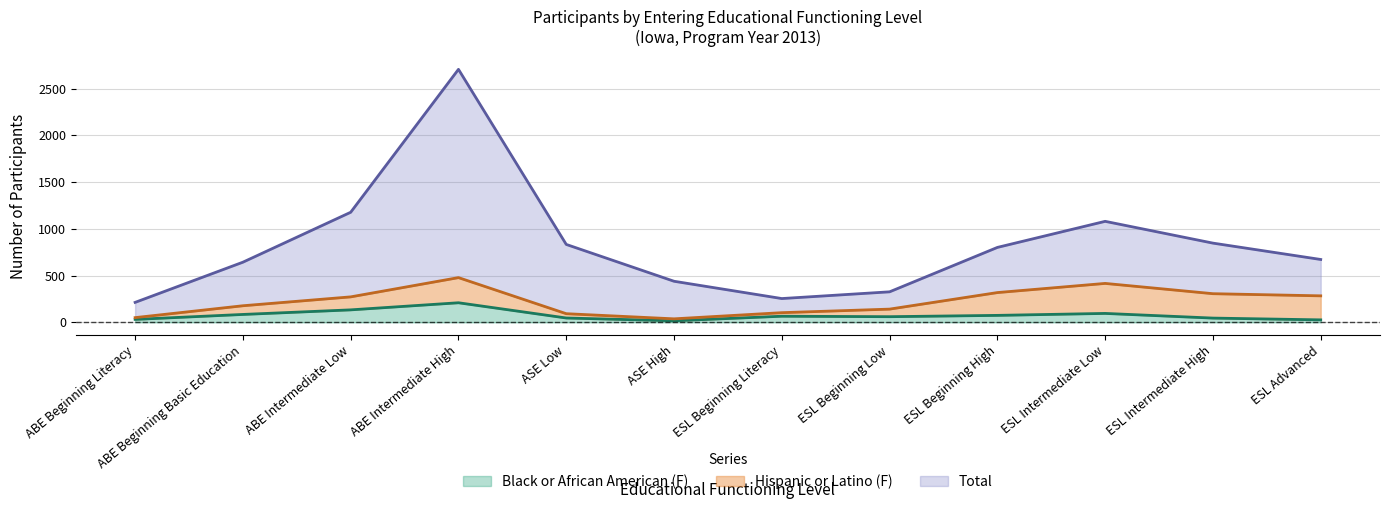

List the labels in order of Black or African American (F) value, largest first.

ABE Intermediate High, ABE Intermediate Low, ESL Intermediate Low, ABE Beginning Basic Education, ESL Beginning High, ESL Beginning Literacy, ESL Beginning Low, ASE Low, ESL Intermediate High, ABE Beginning Literacy, ESL Advanced, ASE High